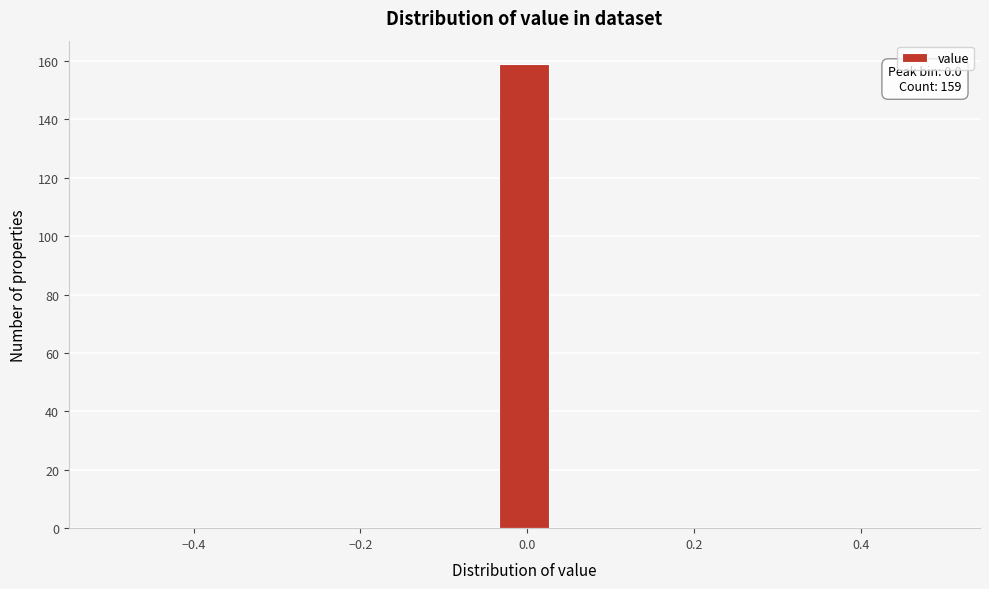

Read against the x-axis, roughly where is the centre of the tallest bar?

0.00